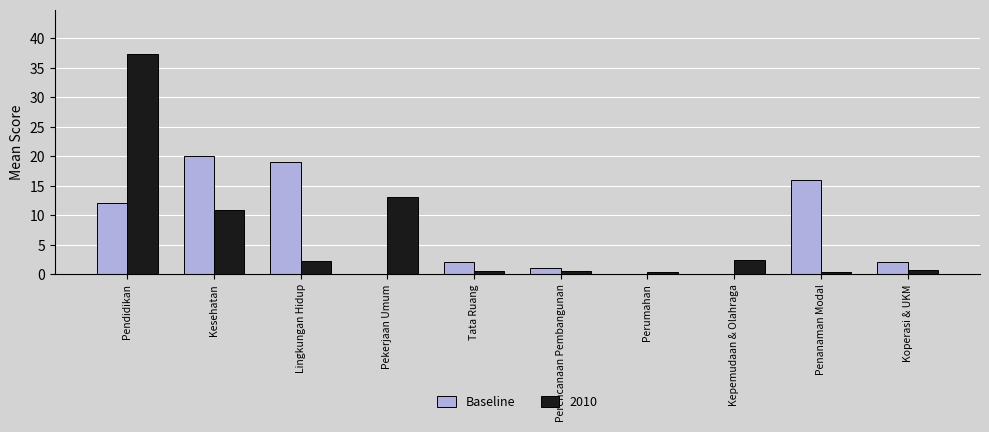

Where is 2010 nearest to the value 18?

Pekerjaan Umum